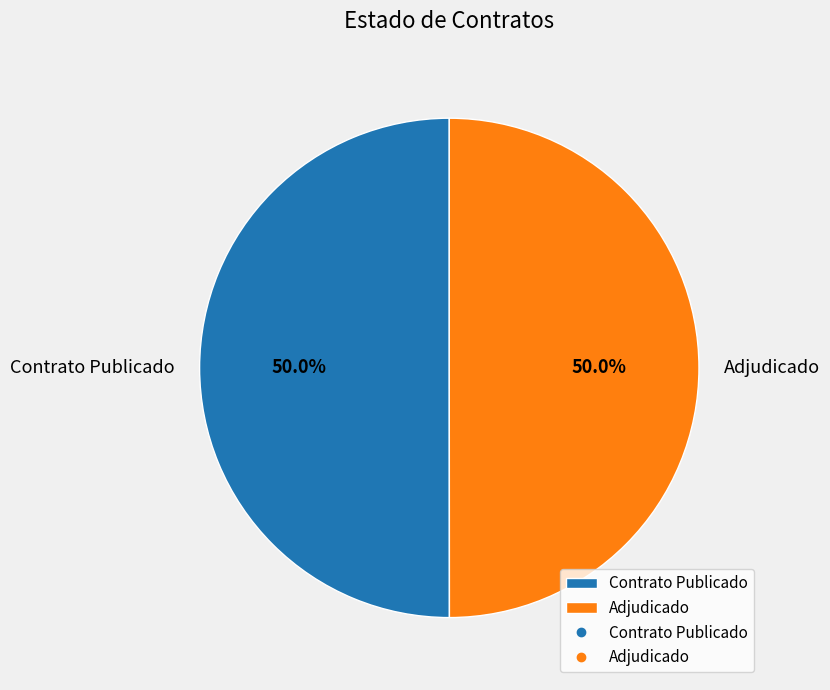

What portion of the pie excludes Adjudicado?

50.0%